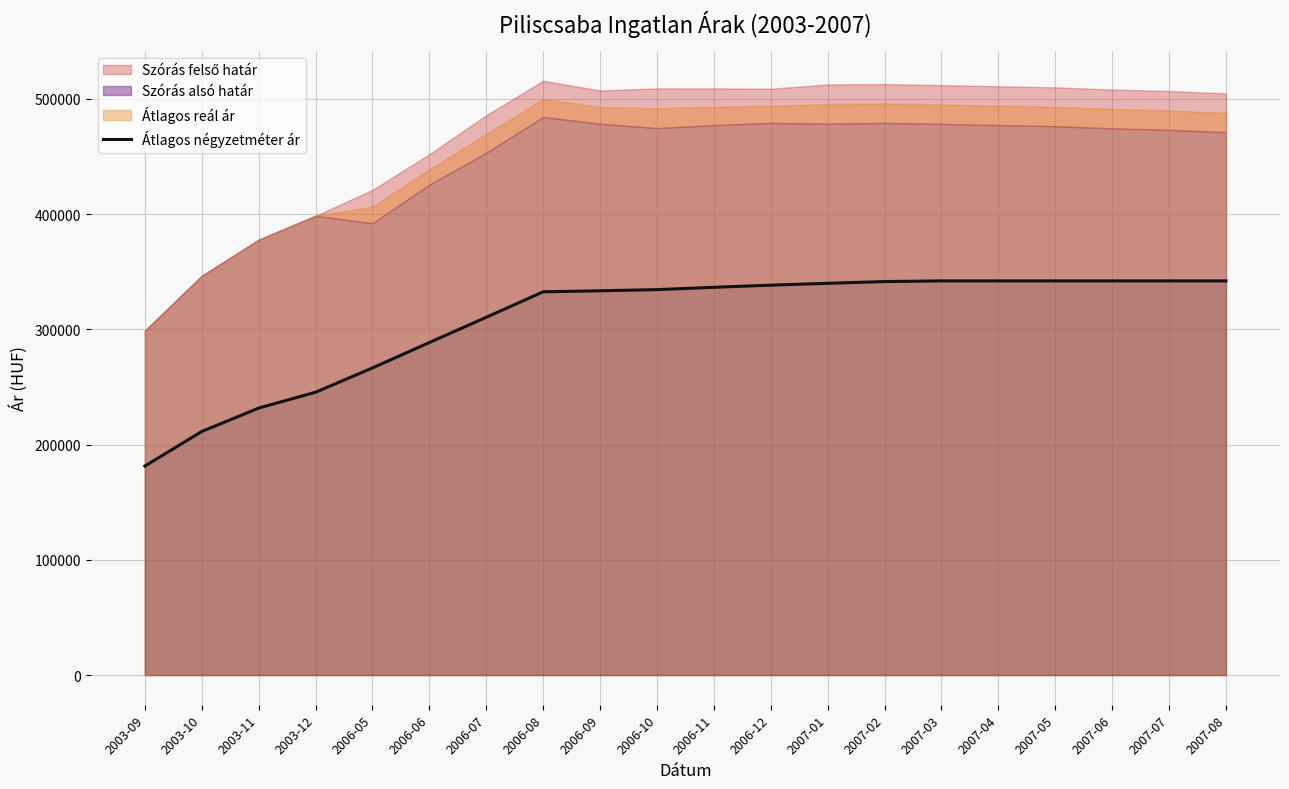

Reading left to right, what are all the values shown in this chart?

181372	211364	231685	245448	266530	288590	310496	332611	333496	334506	336513	338387	339985	341500	342067	342067	342067	342067	342067	342067